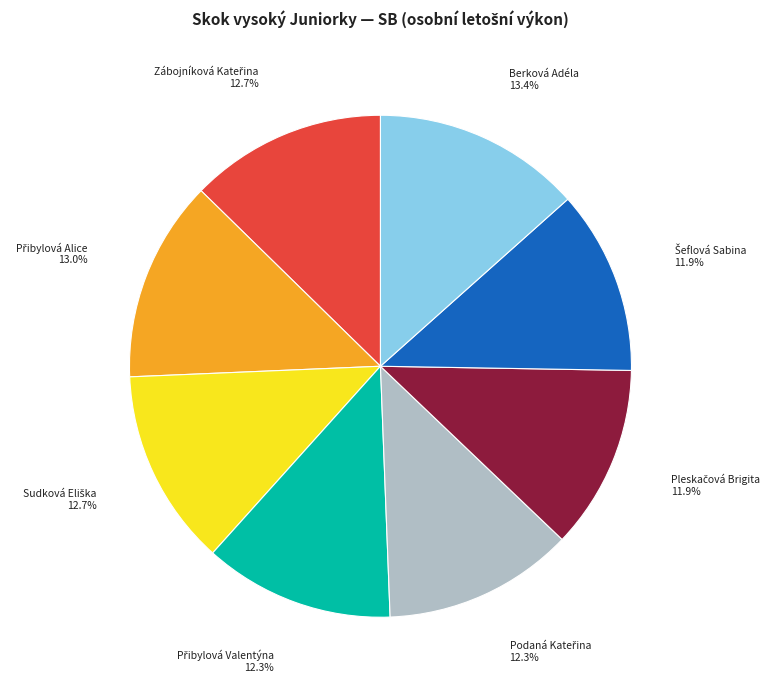

True or false: Berková Adéla accounts for 1% of the total.

False